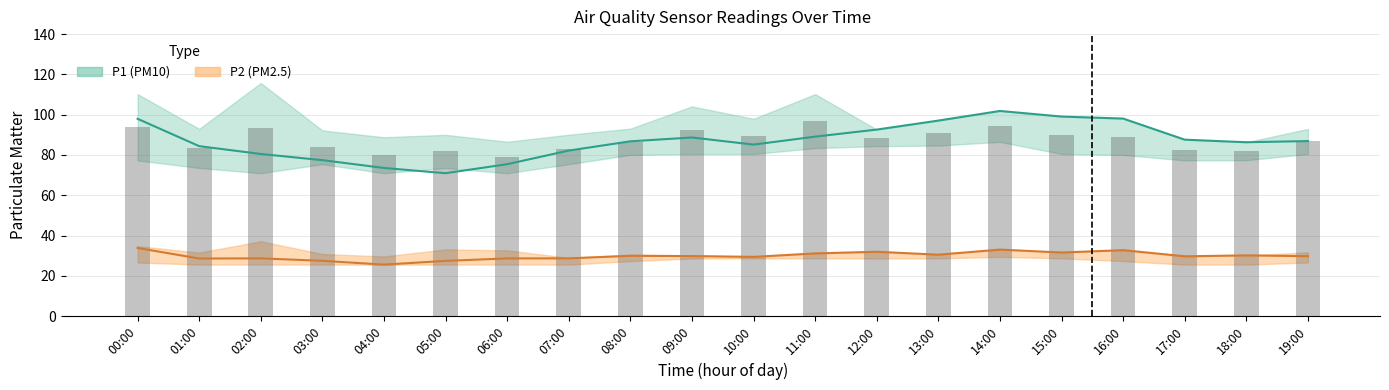

What is the average value of the P2 series?

29.9